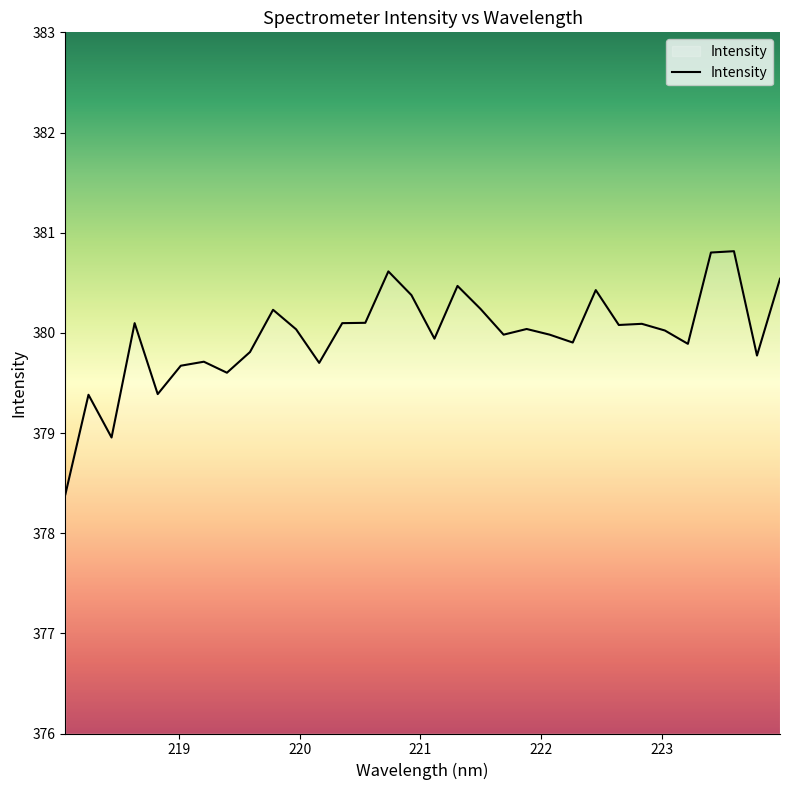

What is the greatest value displayed?

380.8